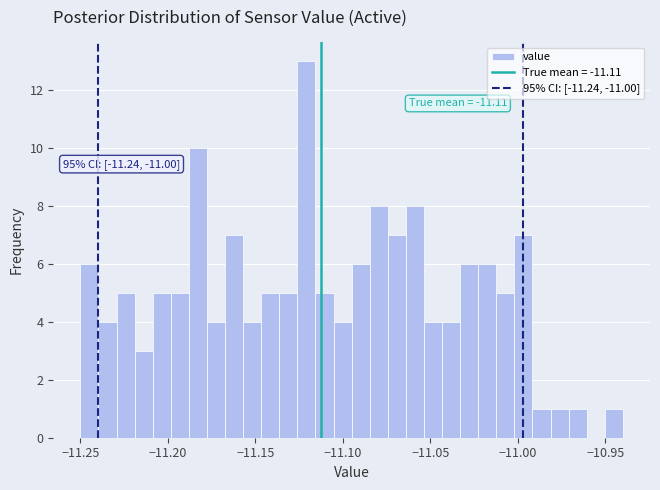

Around what value on the x-axis is the tallest bar? Give the approximate position of its centre, as read against the axis.

-11.120